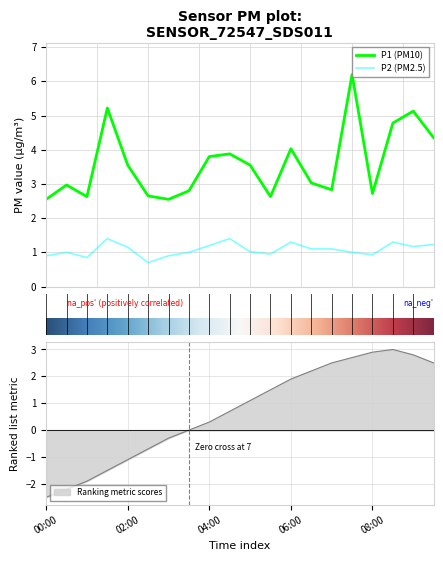

What is the sum of all P2 values?

21.6